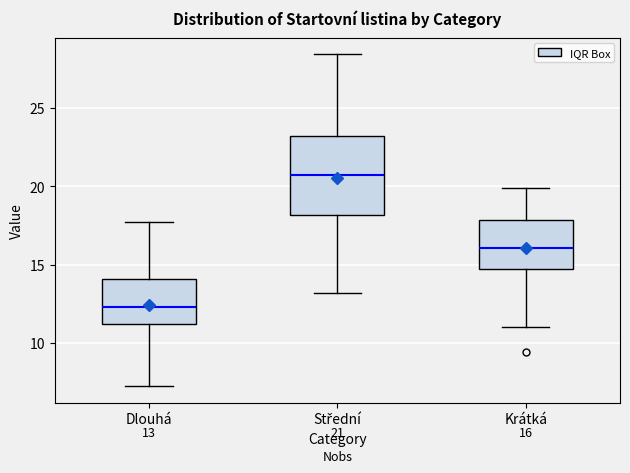

Which box is the tallest, from its lower edge to its upper edge?

Střední